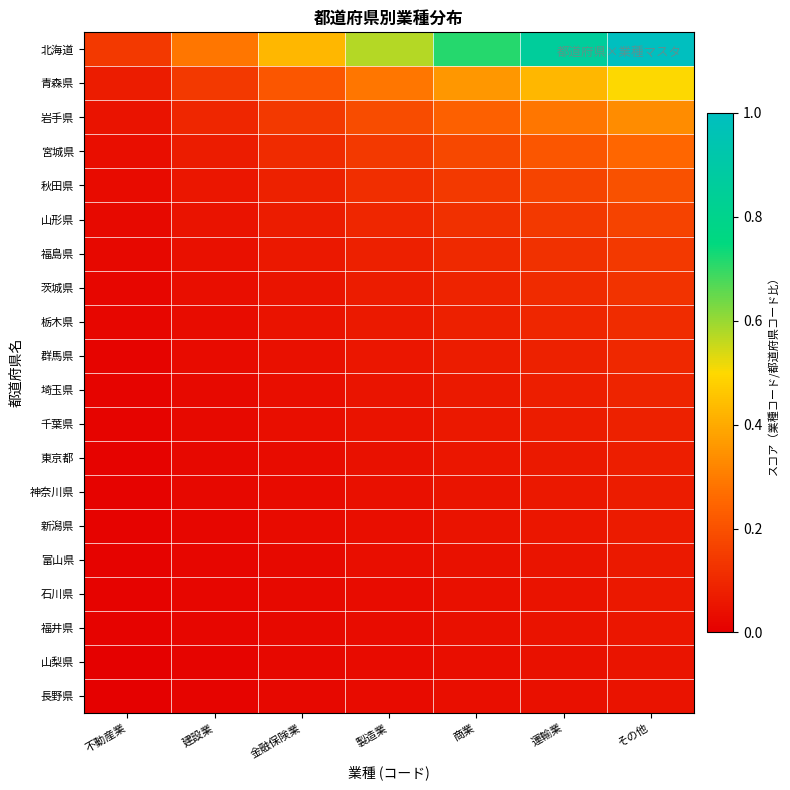

Which series has the widest spread of values?

北海道